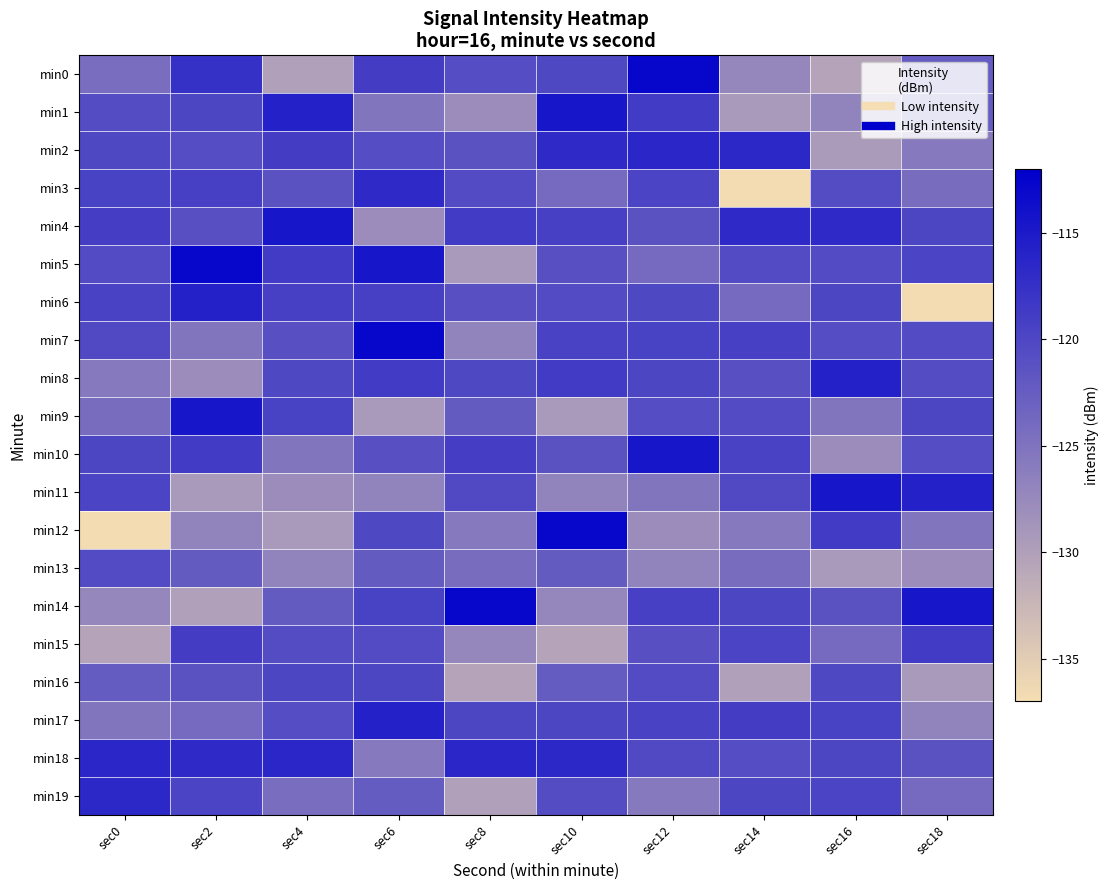

How many distinct data groups are displayed?

20